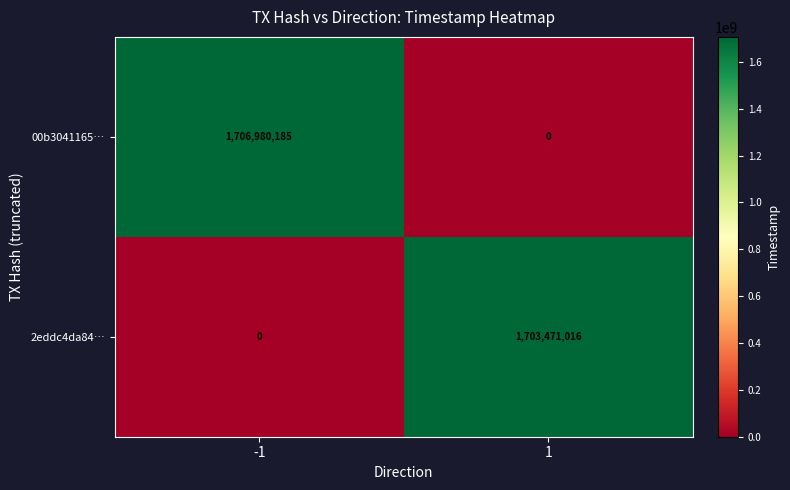

What is the sum of all 2eddc4da84… values?

1703471016